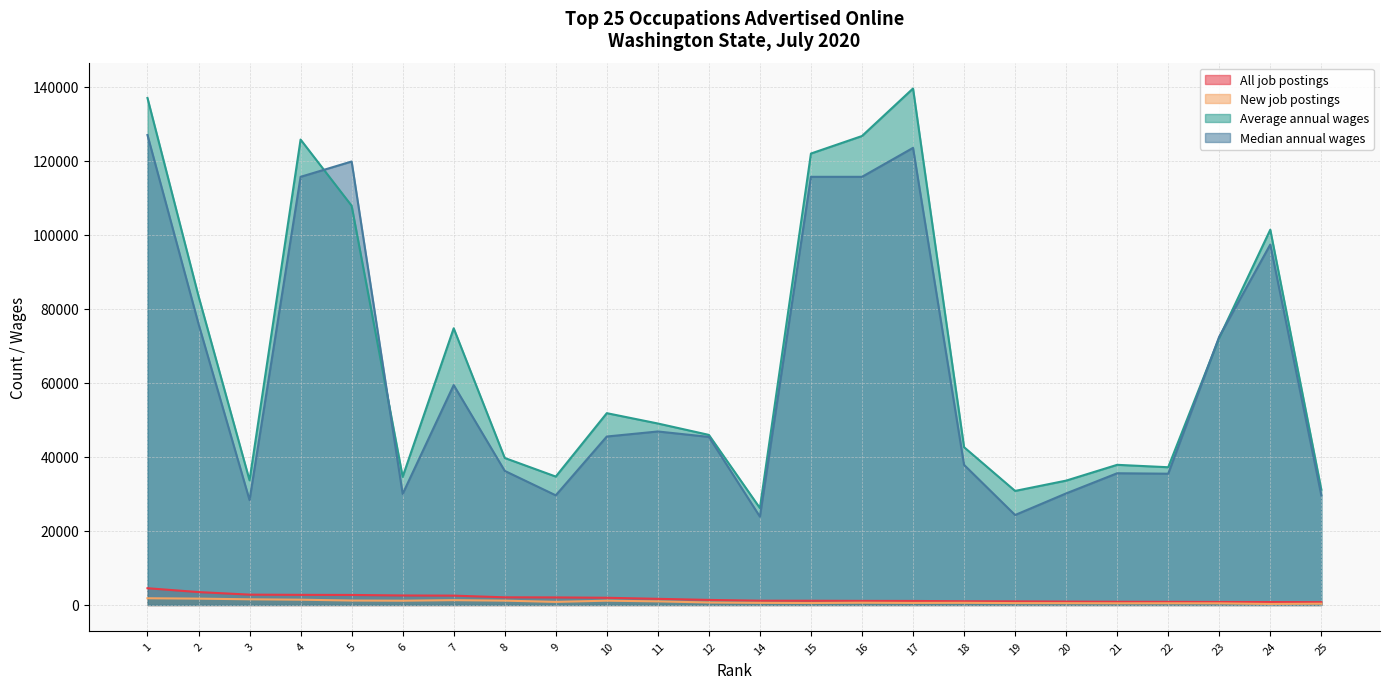

True or false: New job postings and All job postings intersect in this chart.

False